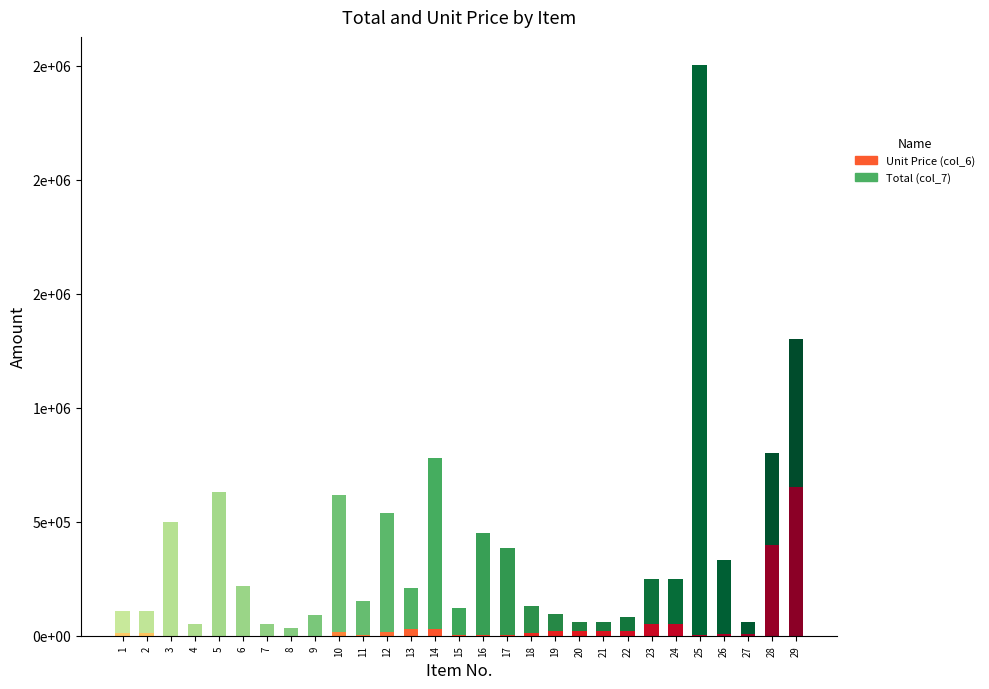

At how many categories does at least one series exceed 1545940?

1